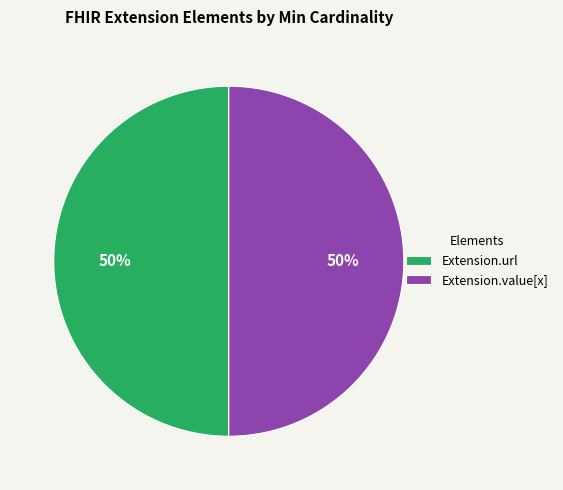

How many segments does this pie chart have?

2